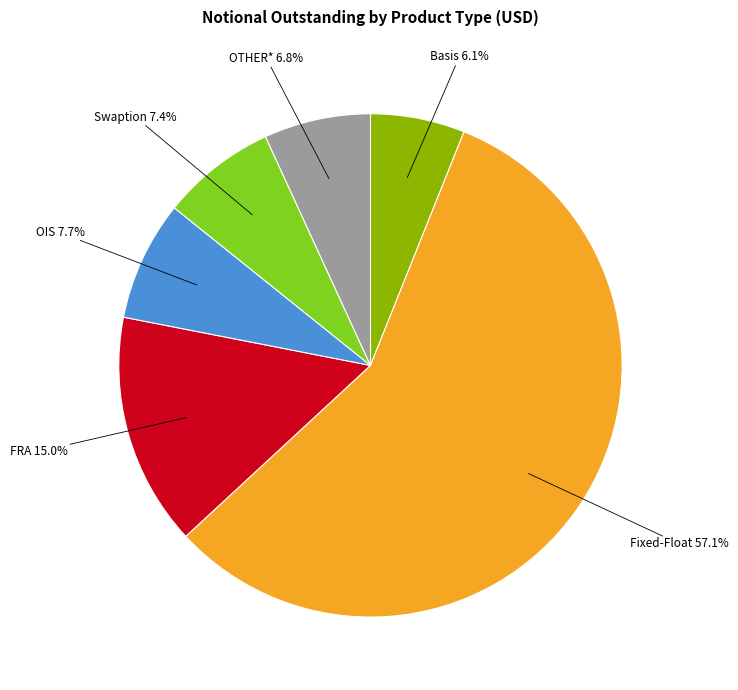

Is there a majority slice in this chart?

Yes